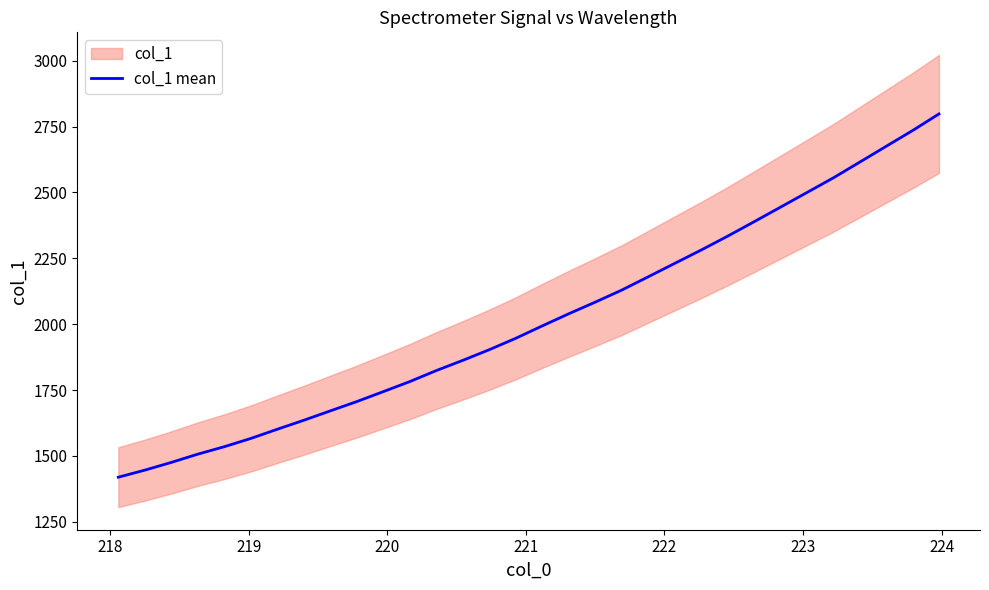

What is the value of the 24th point from the left?

2333.6